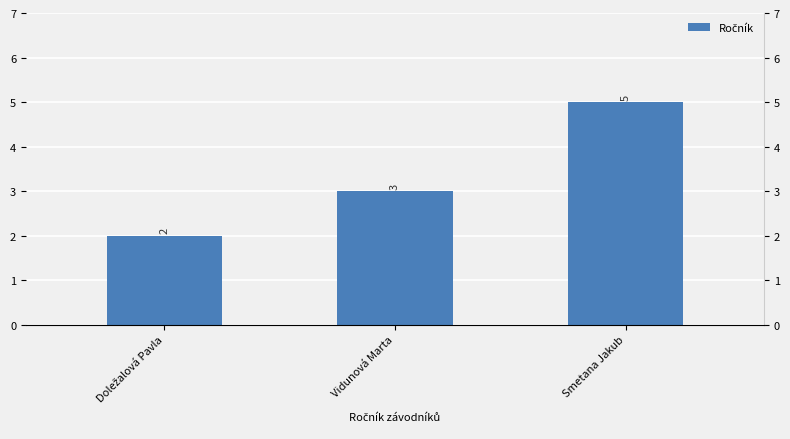

List the labels in order of value, largest first.

Smetana Jakub, Vidunová Marta, Doležalová Pavla